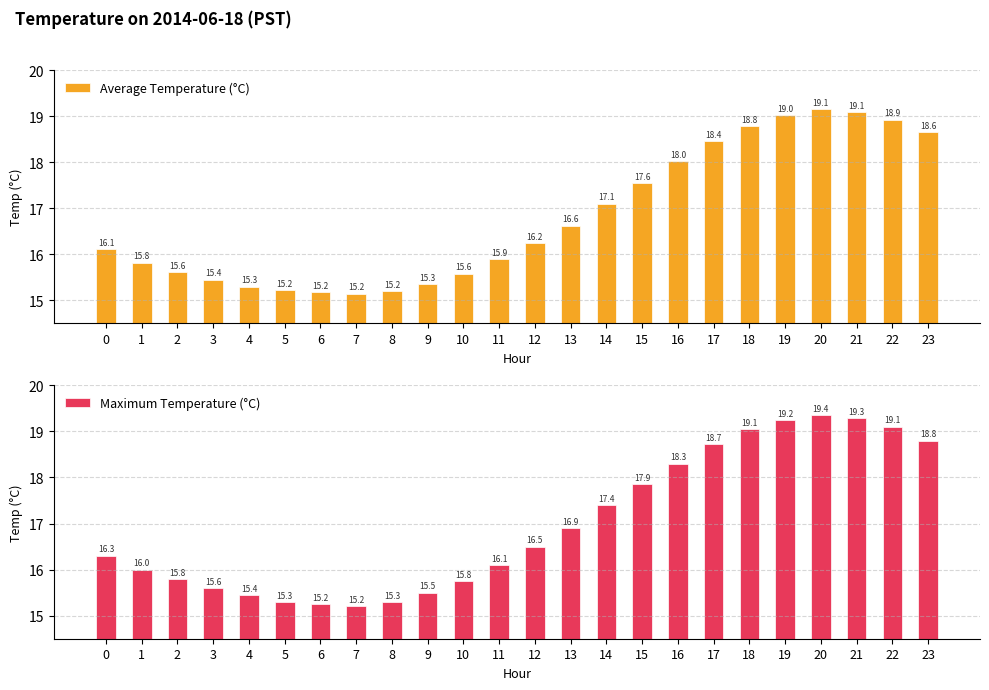

Which series has the largest range (max minus min)?

Maximum Temperature (°C)